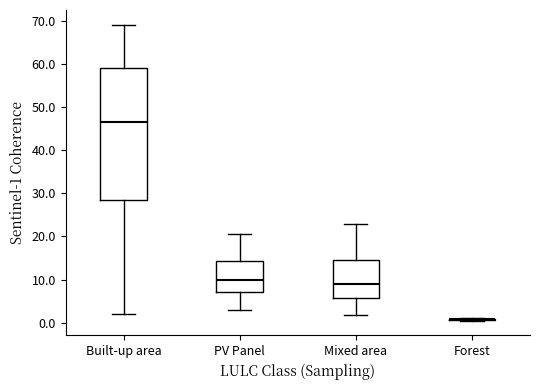

Reading left to right, transcribe this box plot: for each box, give where its median line is, the range the box spans, and where its two whiskers end, as read against the y-axis. The values are not printed on the chart, so give them approximately, as read against the axis.

Built-up area: median 47, box 29 to 59, whiskers 2 to 69
PV Panel: median 10, box 7 to 14, whiskers 3 to 20
Mixed area: median 9, box 6 to 15, whiskers 2 to 23
Forest: box collapsed to a line at 1, whiskers 0 to 1